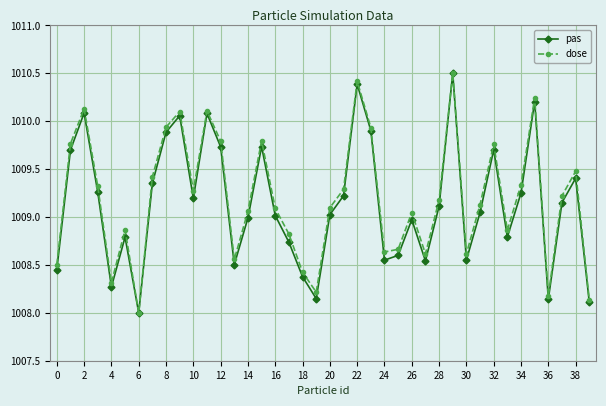

What is the greatest value displayed?

1010.5